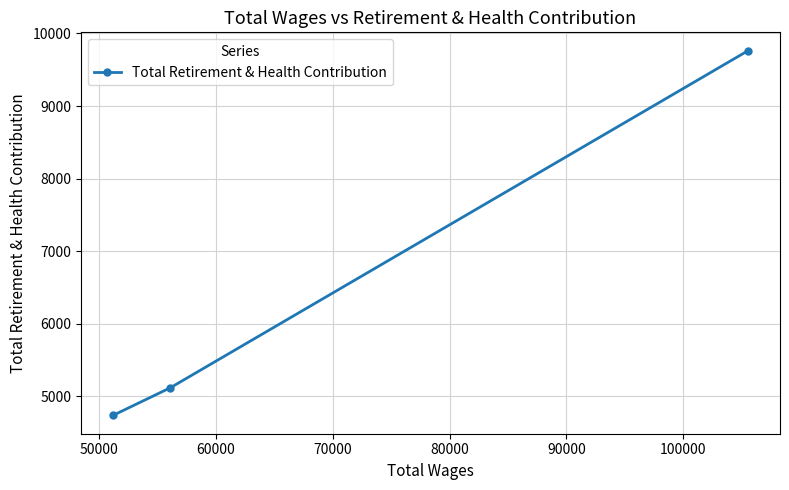

What is the value of the 2nd point from the left?

5117